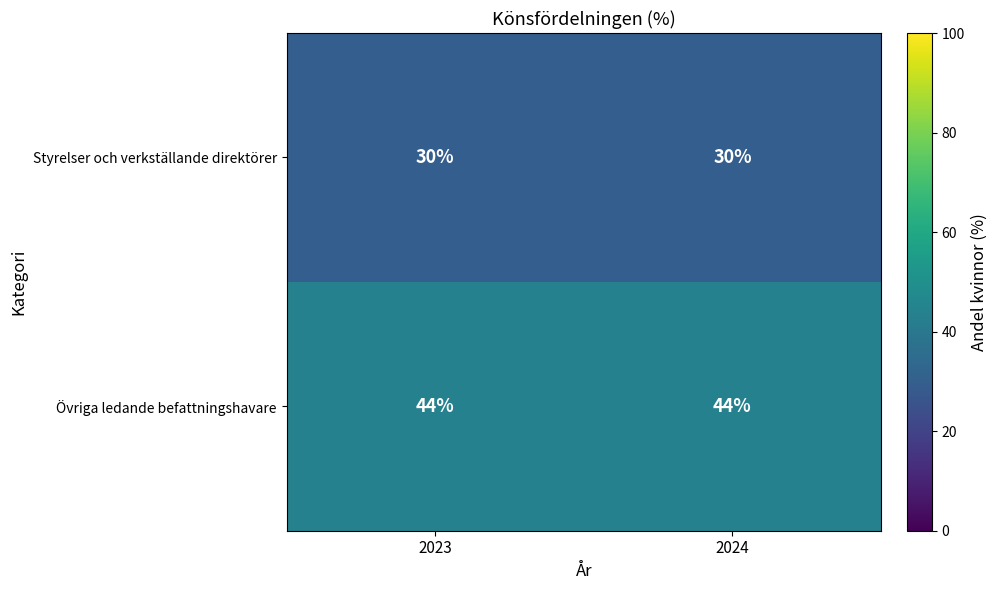

What is the difference between the highest and lowest values at 2023?

14